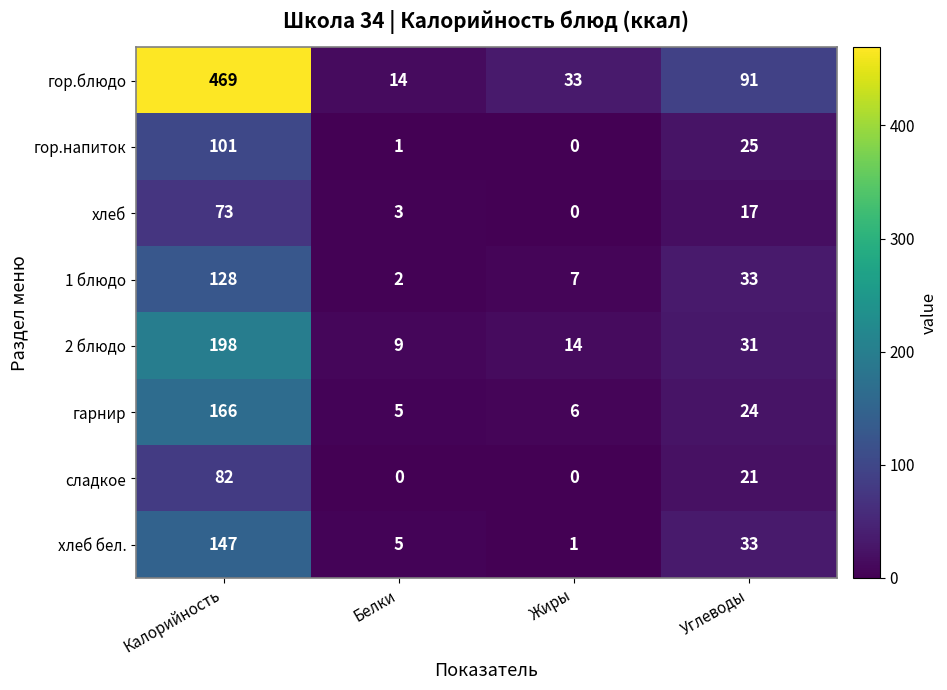

What is the total value across all series at Белки?

39